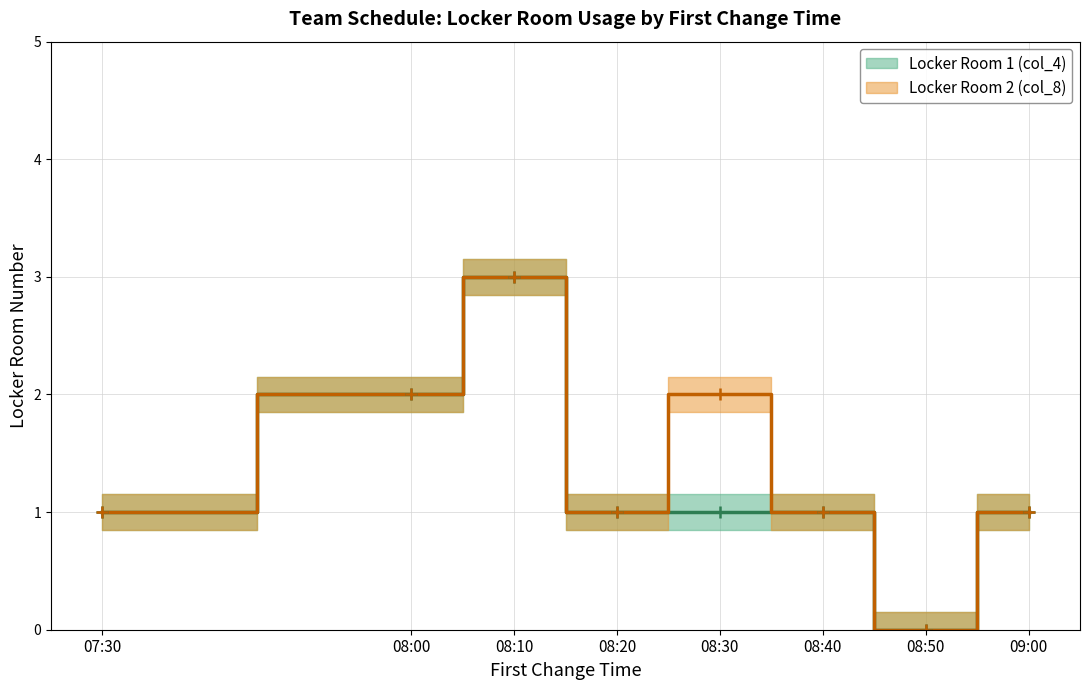

Where does the Locker Room 2 (col_8) series first go above 1?

08:00